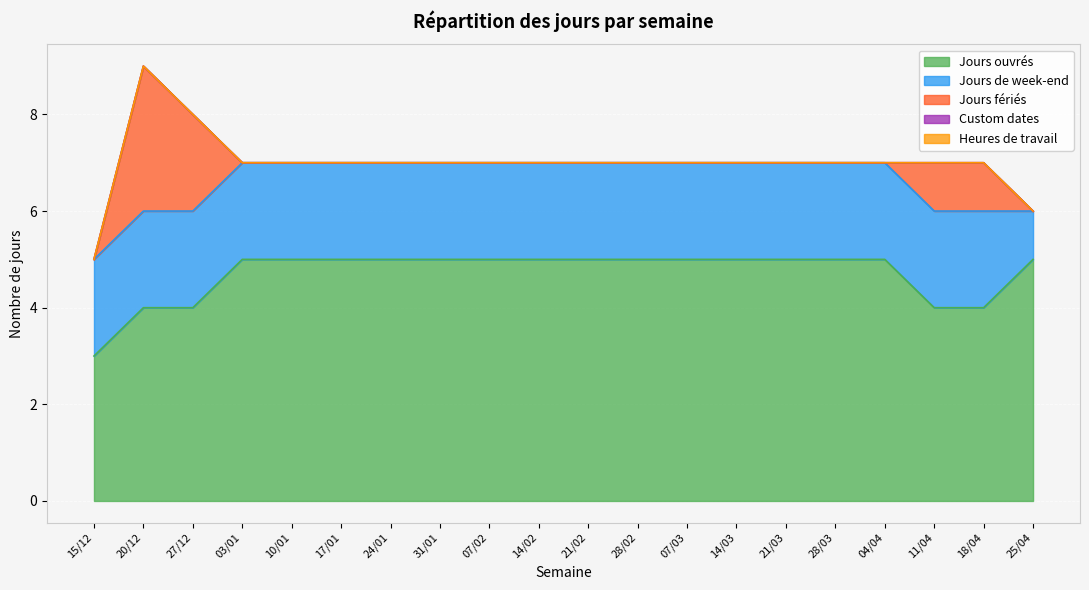

Count the Jours de week-end values in the range 2 to 3.

19